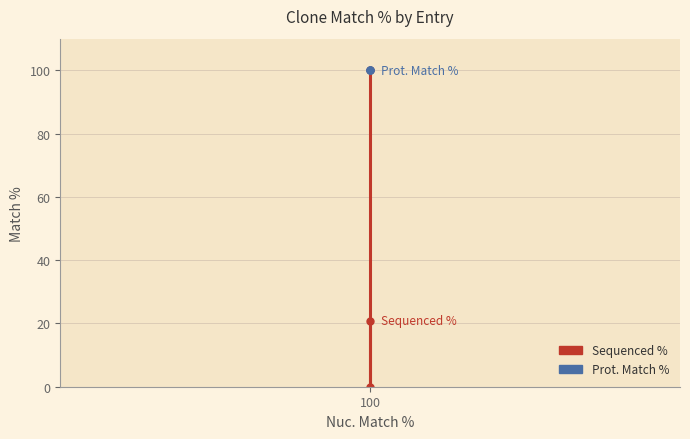

How many distinct data groups are displayed?

2